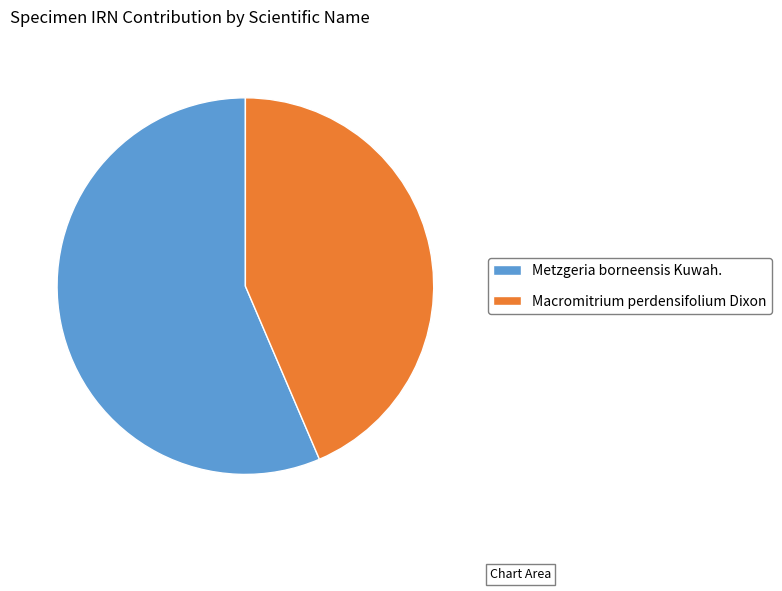

Combined, do Metzgeria borneensis Kuwah. and Macromitrium perdensifolium Dixon account for over 50%?

Yes